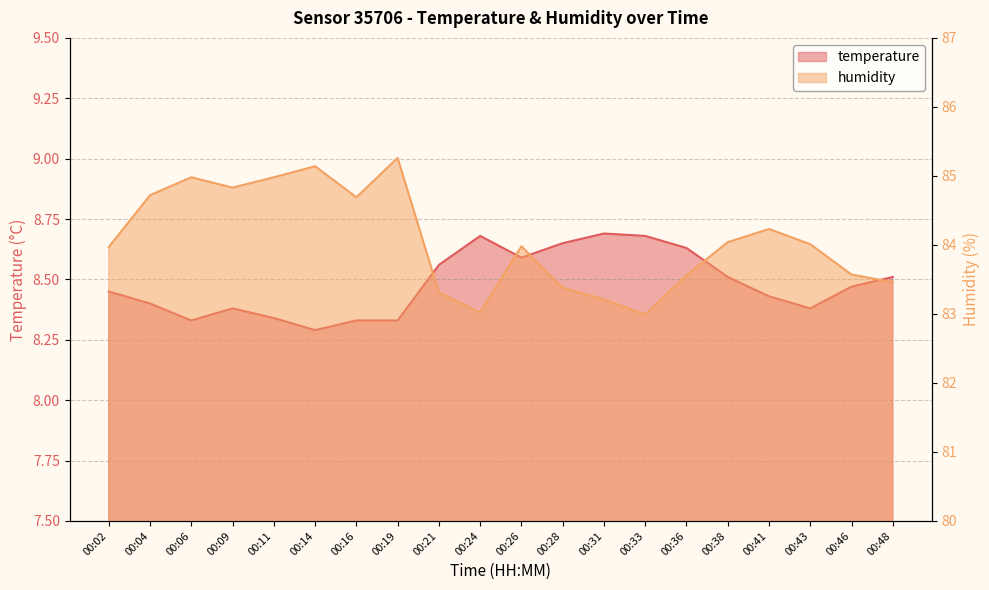

What is the highest value of the temperature series?

8.7